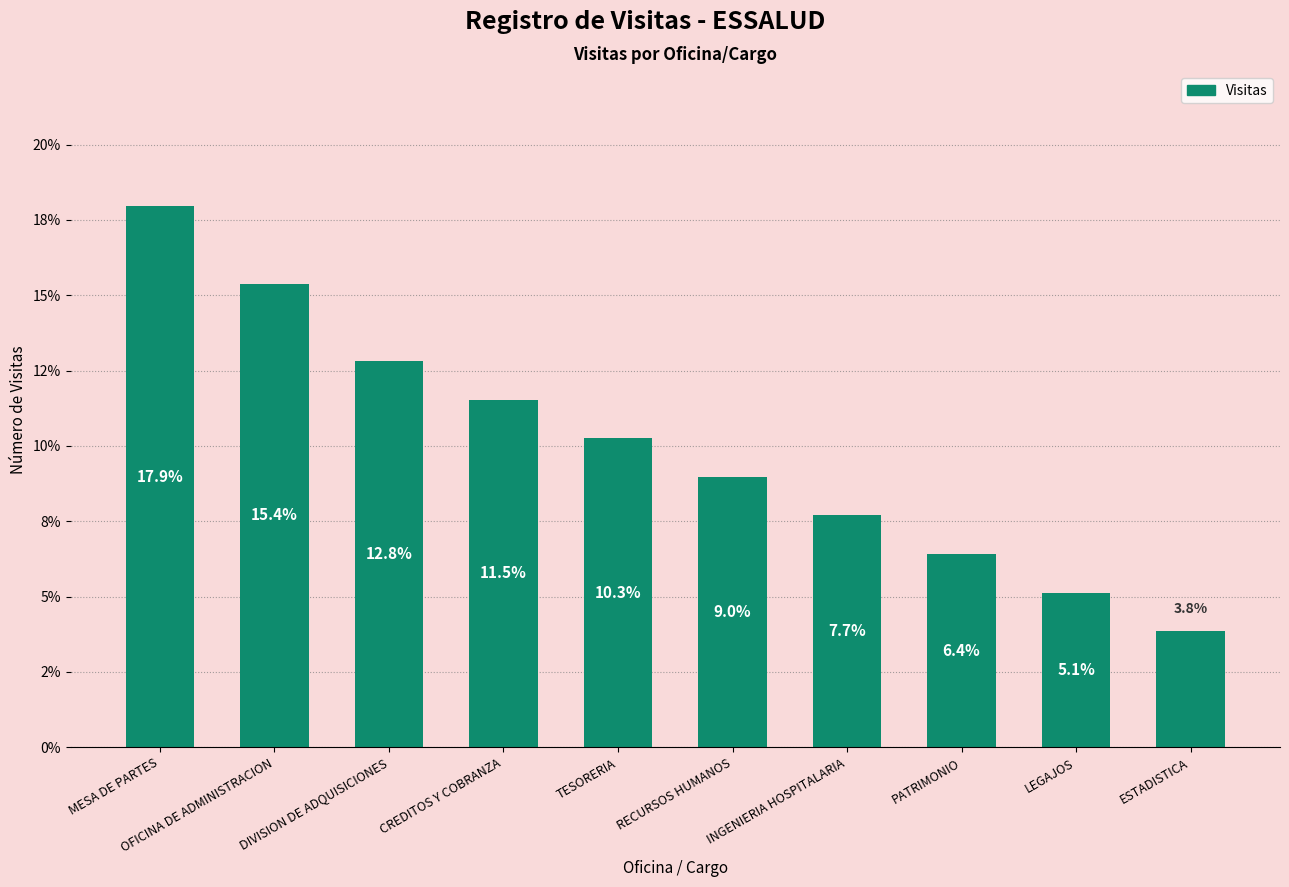

Which has a higher value, TESORERIA or RECURSOS HUMANOS?

TESORERIA